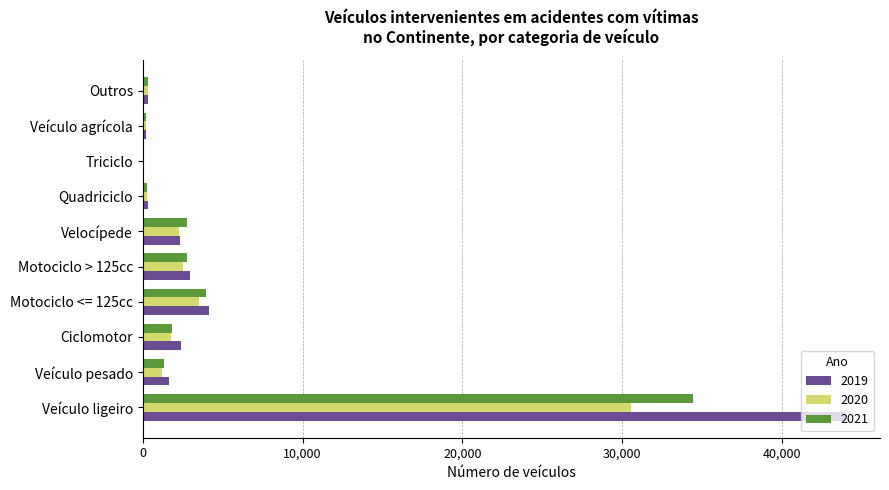

Count the number of categories in the chart.

10